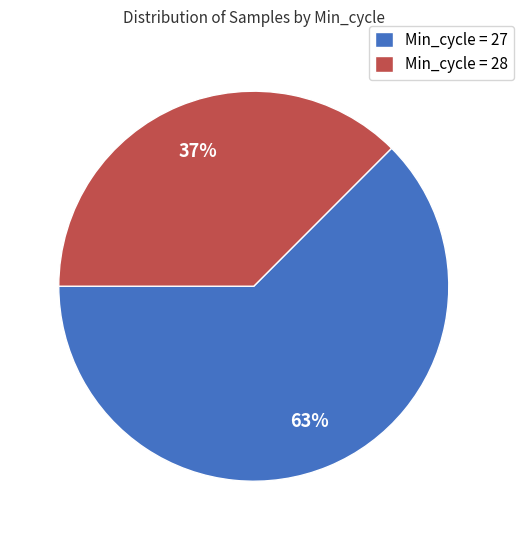

To the nearest percent, what portion does Min_cycle = 28 represent?

37%